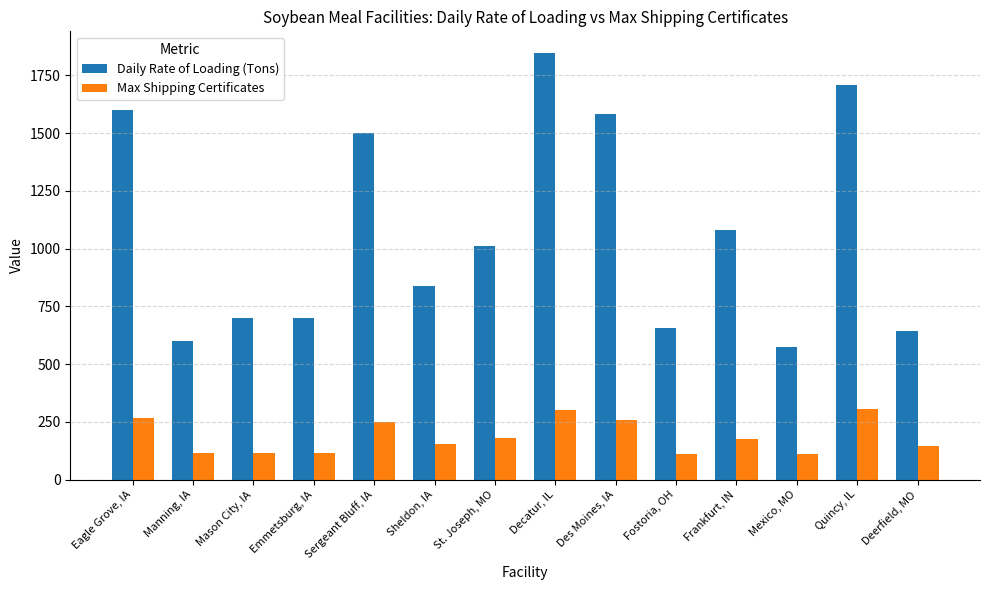

Is the value of Daily Rate of Loading (Tons) at Quincy, IL greater than the value of Max Shipping Certificates at Emmetsburg, IA?

Yes